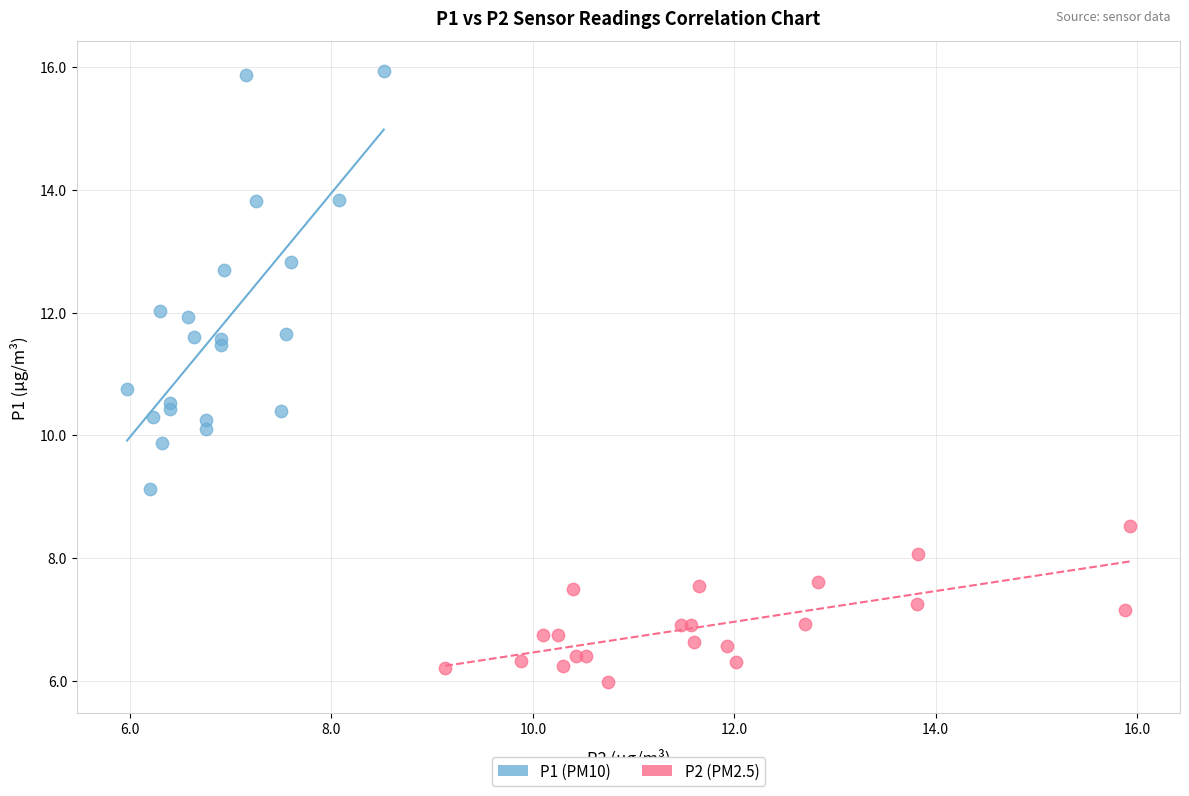

Which series reaches the minimum Y coordinate?

P2 (PM2.5)